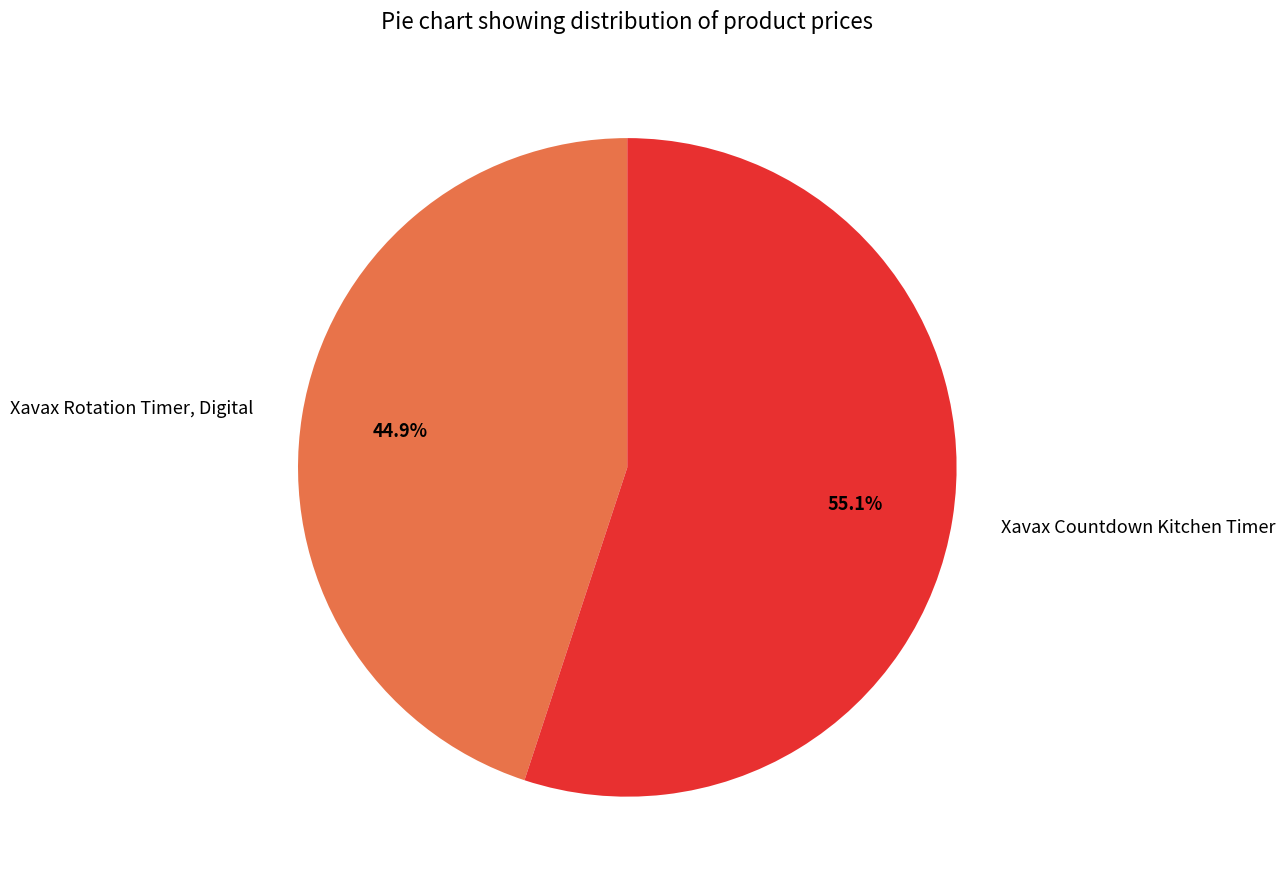

What is the ratio of the value at Xavax Countdown Kitchen Timer to the value at Xavax Rotation Timer, Digital?

1.2